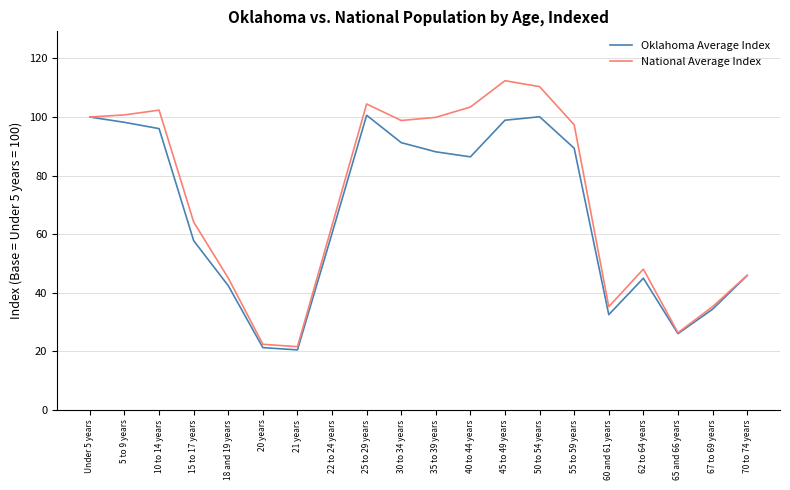

True or false: National Average Index has a value of 166.0 at 45 to 49 years.

False